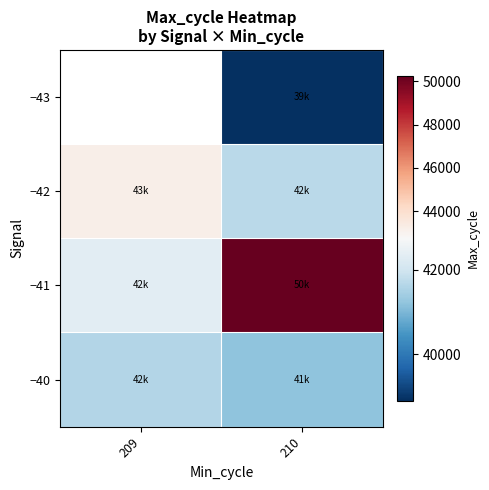

Which series has the largest total across all categories?

−41